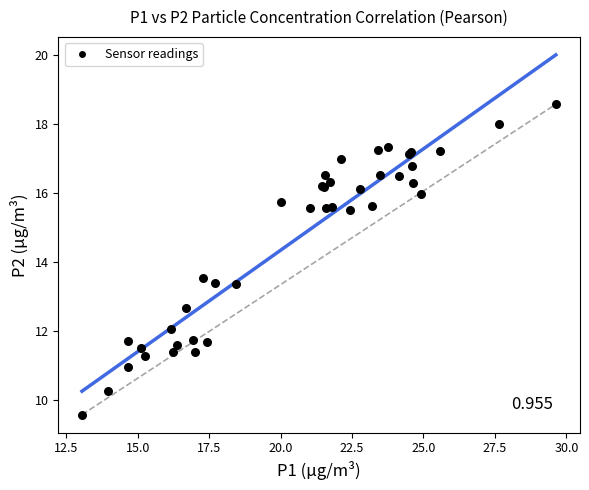

What Y value in the scatter plot is closest to 14?

13.6